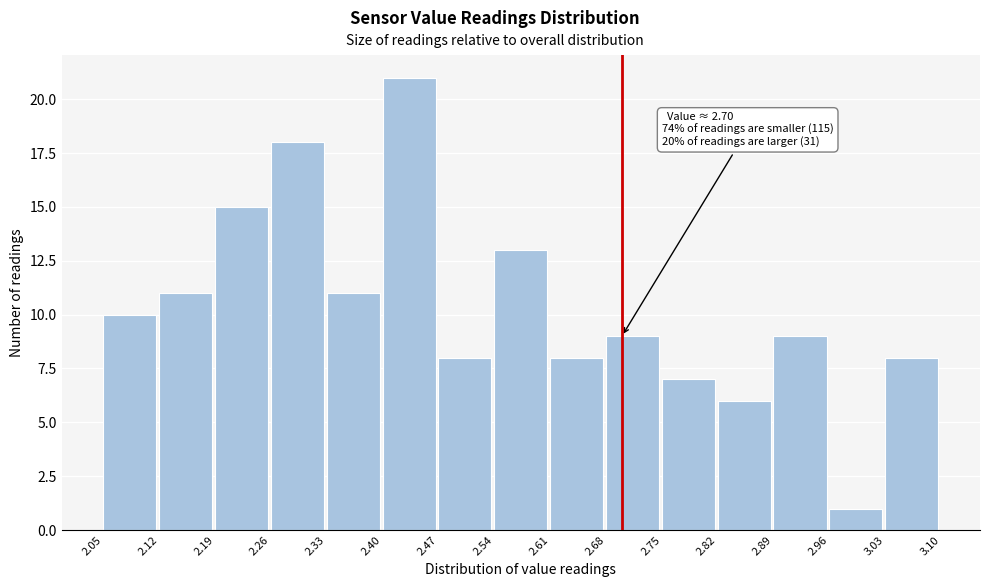

Which range on the x-axis has the tallest bar?

2.40 to 2.47